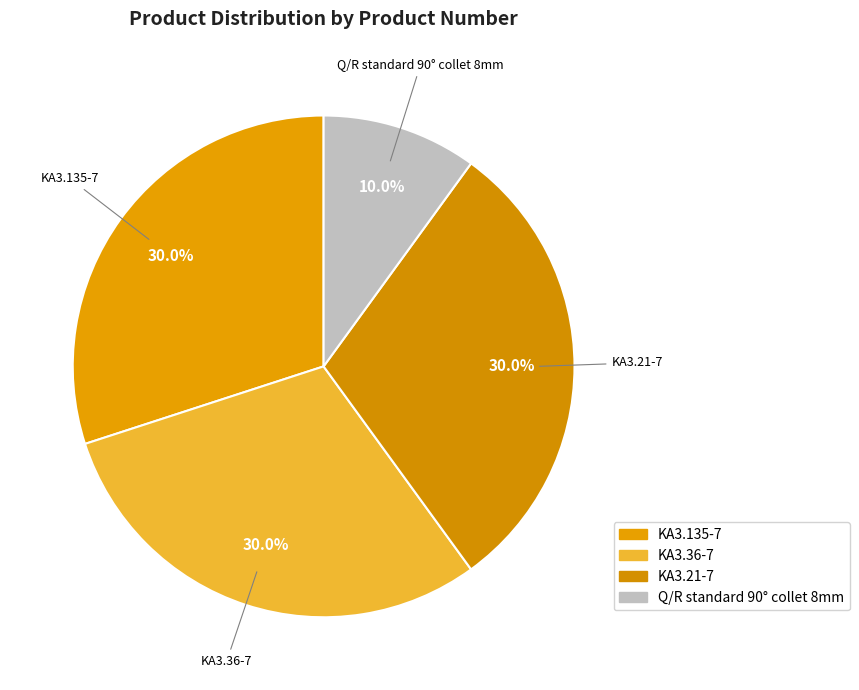

To the nearest percent, what percentage of the pie is KA3.21-7?

30%